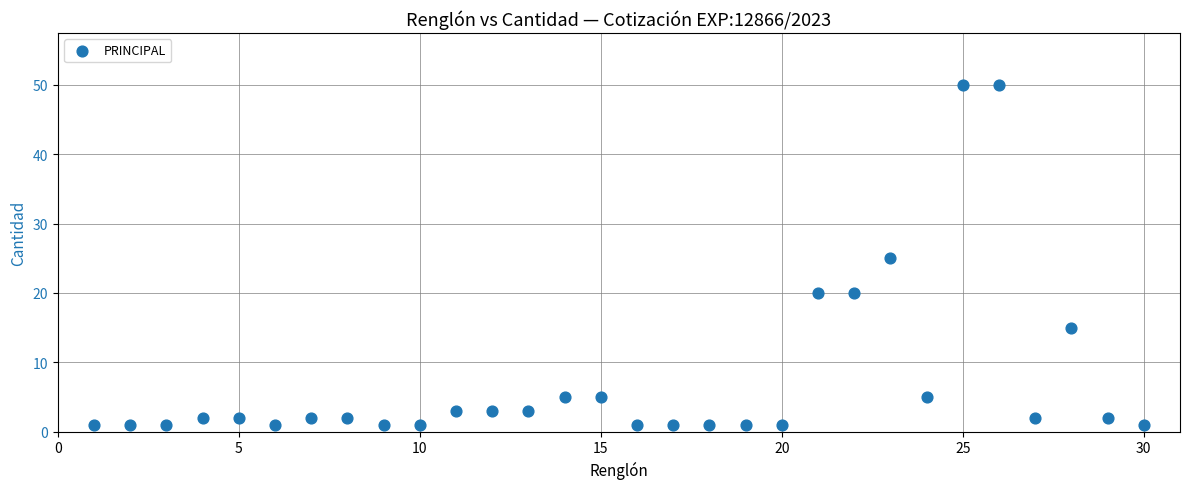

What is the range of X values (max minus min)?

29